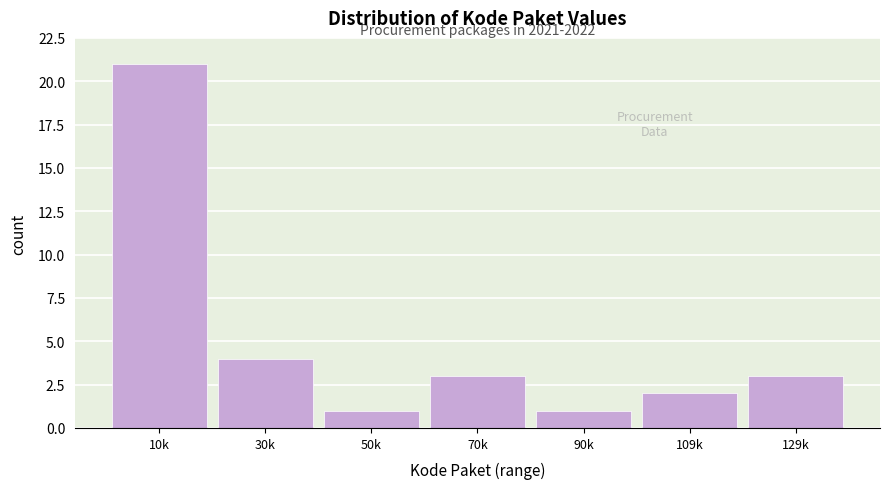

Reading left to right, what are all the values shown in this chart?

10k=21	30k=4	50k=1	70k=3	90k=1	109k=2	129k=3